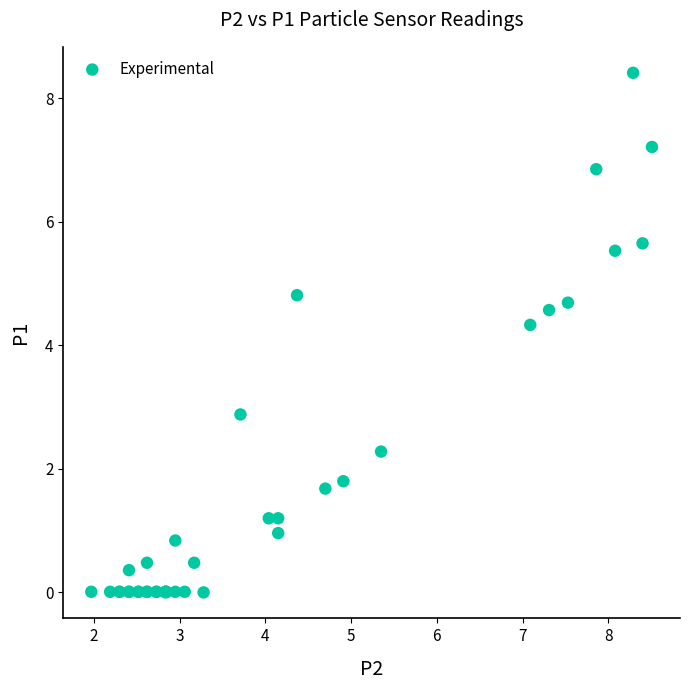

What Y value in the scatter plot is closest to 4?

4.3